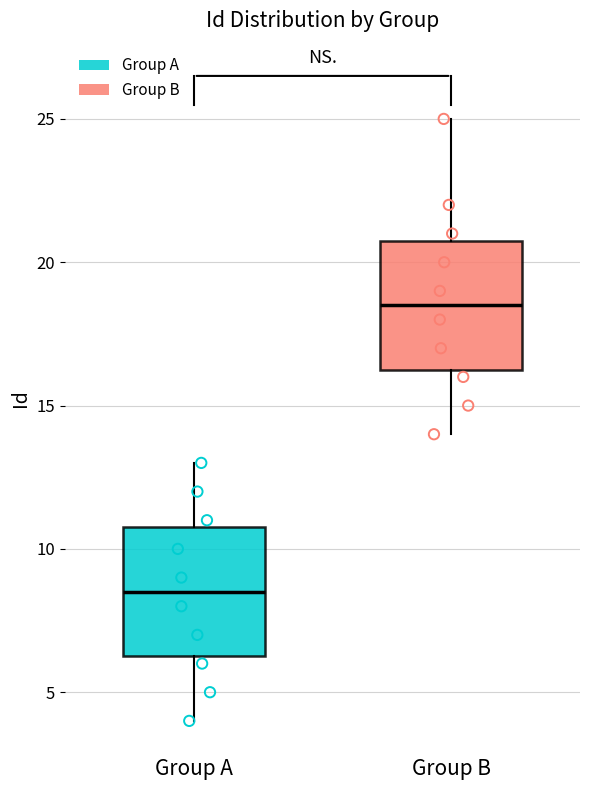

Reading left to right, transcribe this box plot: for each box, give where its median line is, the range the box spans, and where its two whiskers end, as read against the y-axis. The values are not printed on the chart, so give them approximately, as read against the axis.

Group A: median 8.5, box 6.5 to 11.0, whiskers 4.0 to 13.0
Group B: median 18.5, box 16.5 to 21.0, whiskers 14.0 to 25.0